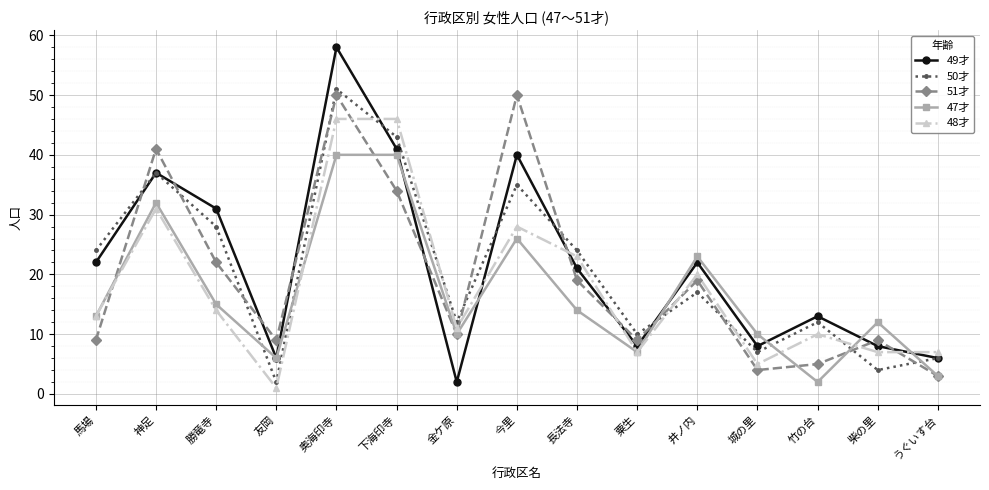

True or false: 48才 has a value of 10 at 竹の台.

True